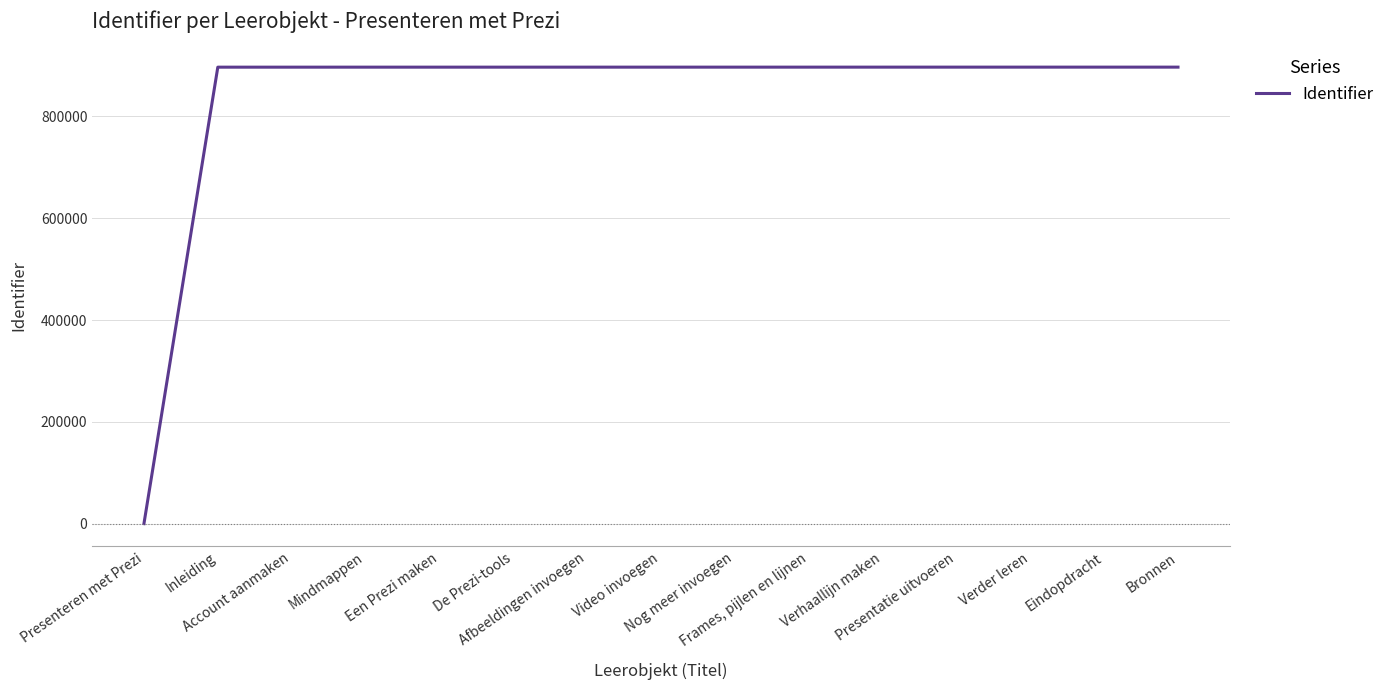

What is the difference between the maximum and minimum values?

896769